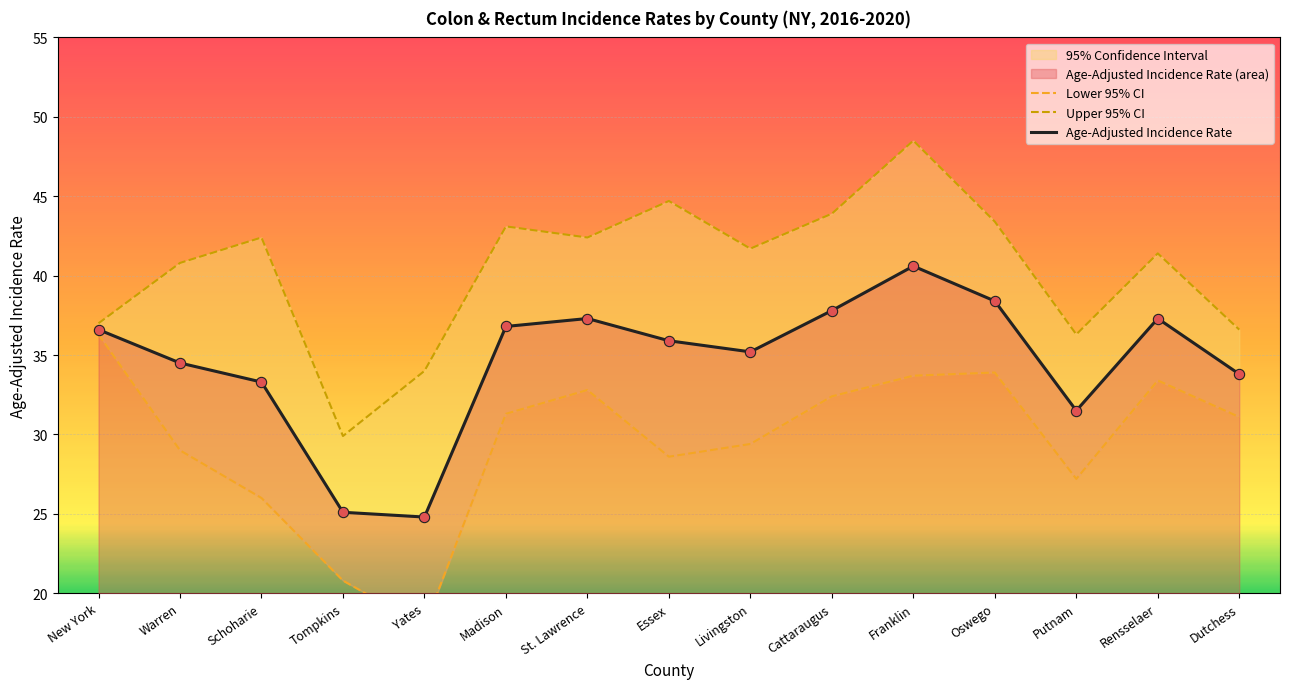

Which series has the largest total across all categories?

Upper 95% CI